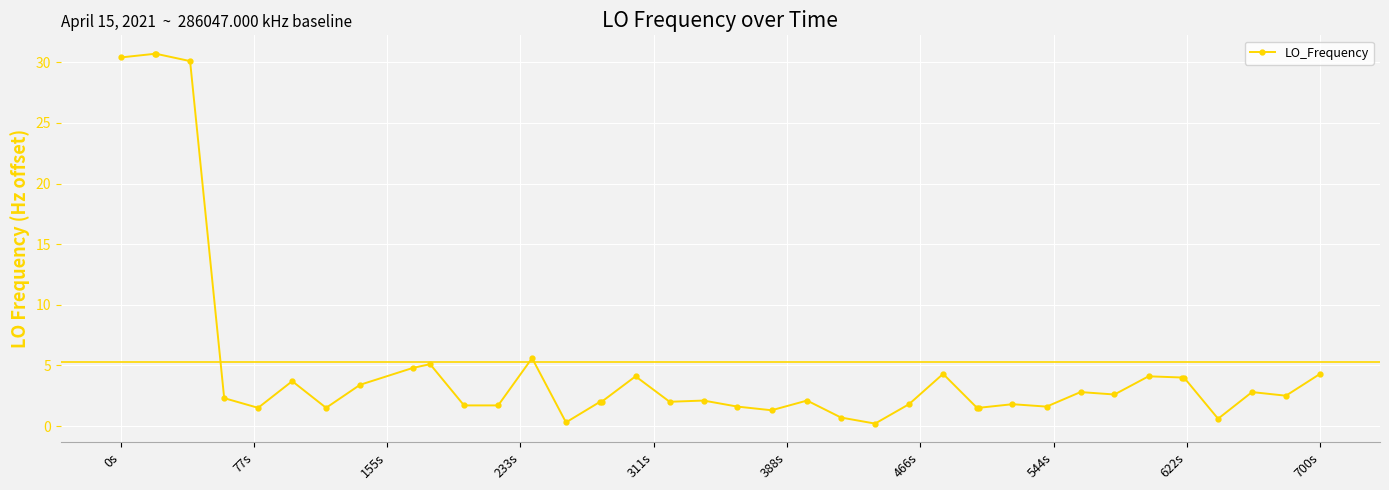

What is the value of the 22nd point from the left?

1.3